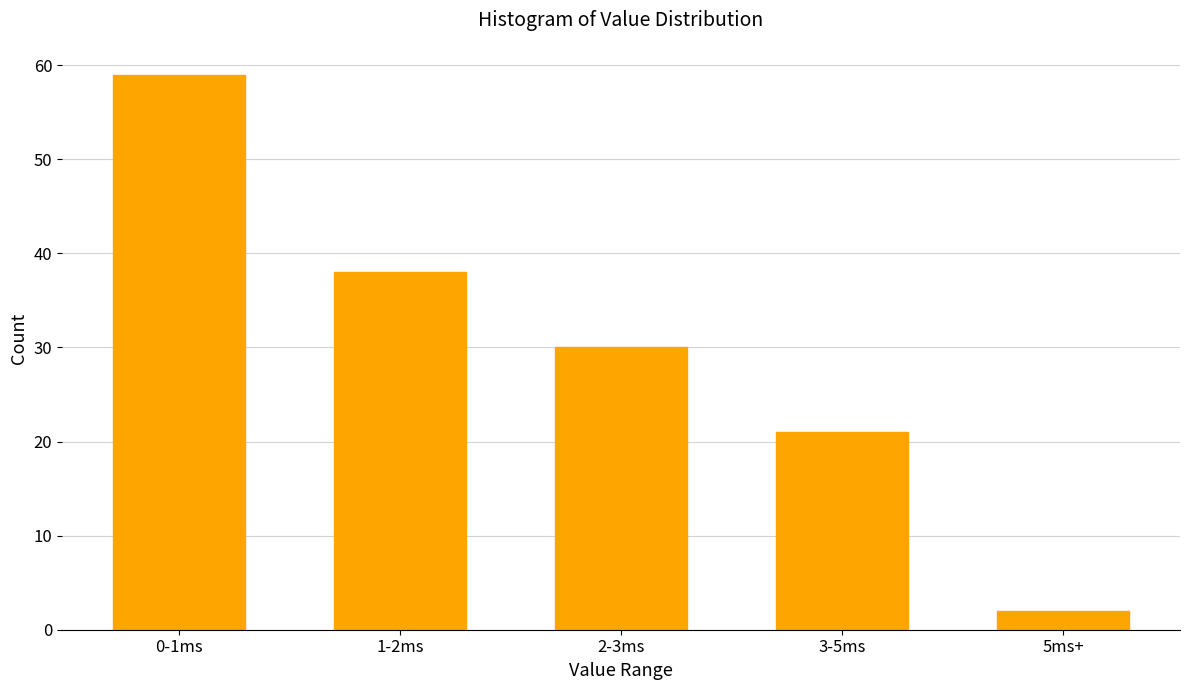

Reading right to left, extract all data points from this chart.

2	21	30	38	59